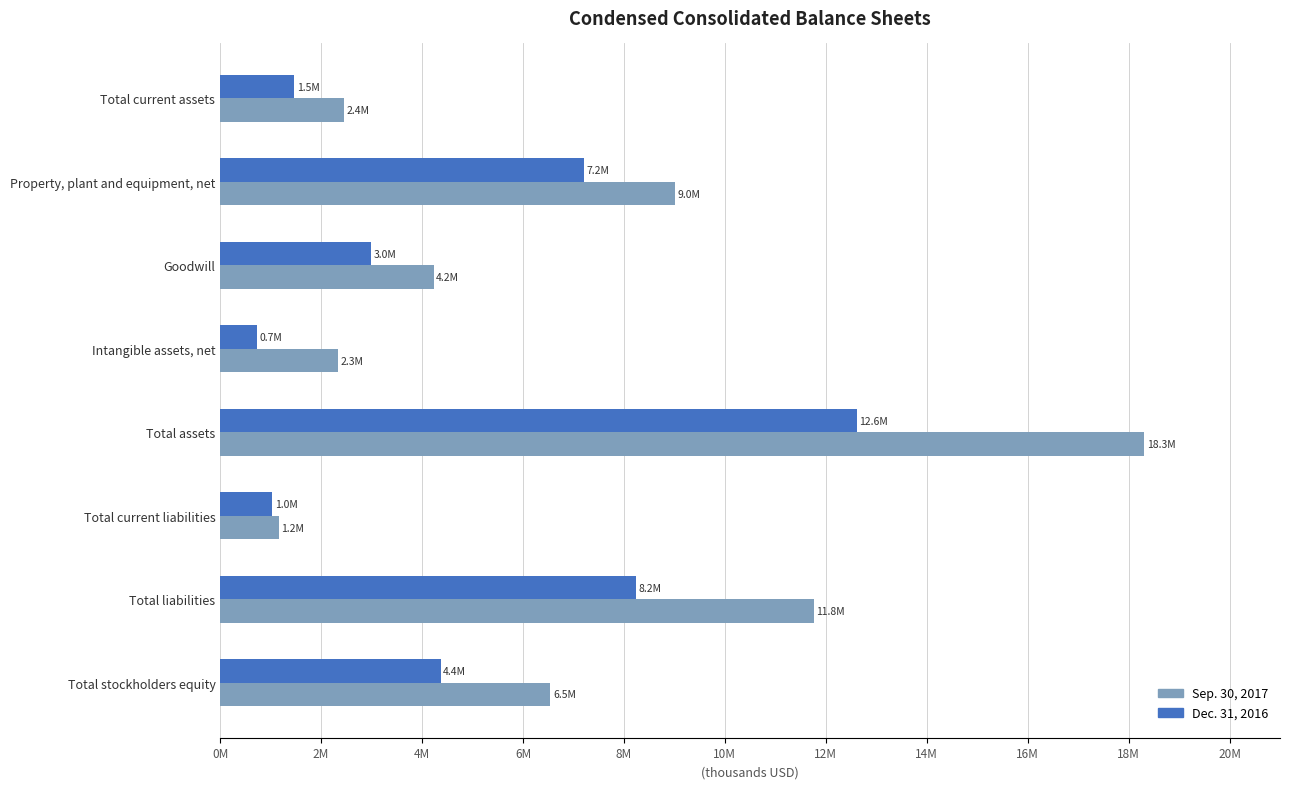

Where is Sep. 30, 2017 nearest to the value 9732560?

Property, plant and equipment, net